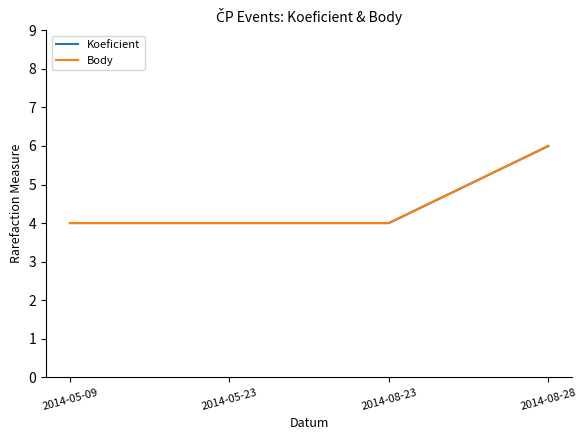

At how many categories does at least one series exceed 5?

1